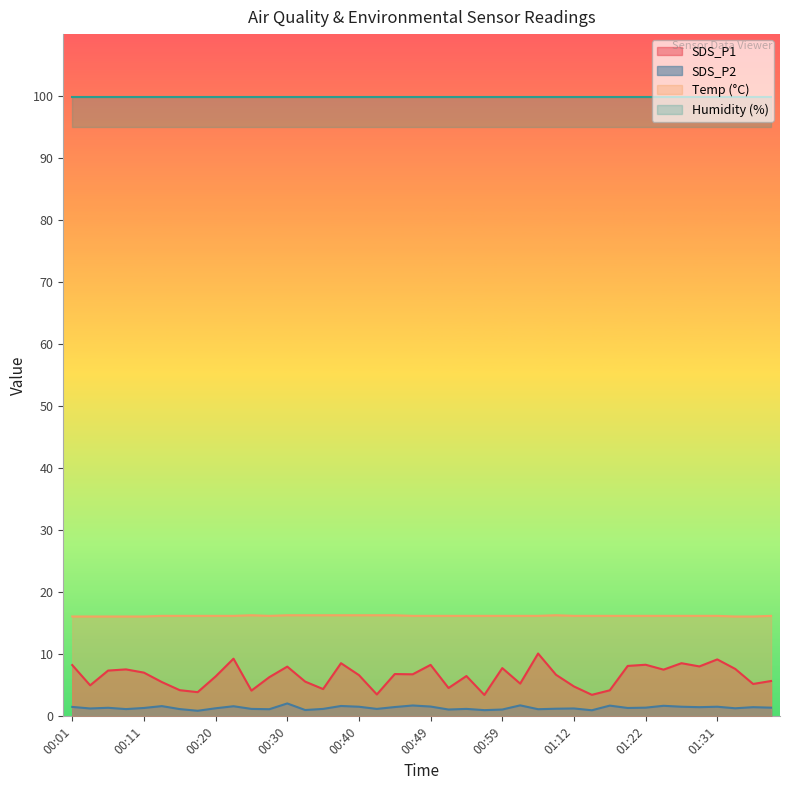

At which category does SDS_P1 reach its first local peak?

00:08